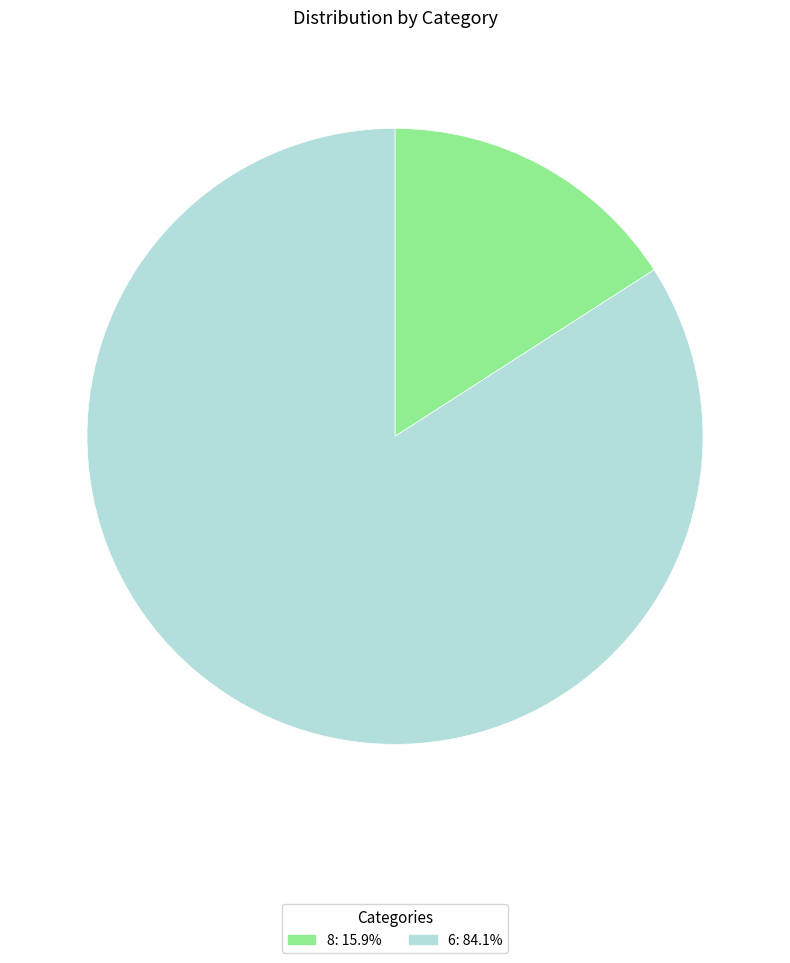

Rank the categories by value from lowest to highest.

8, 6